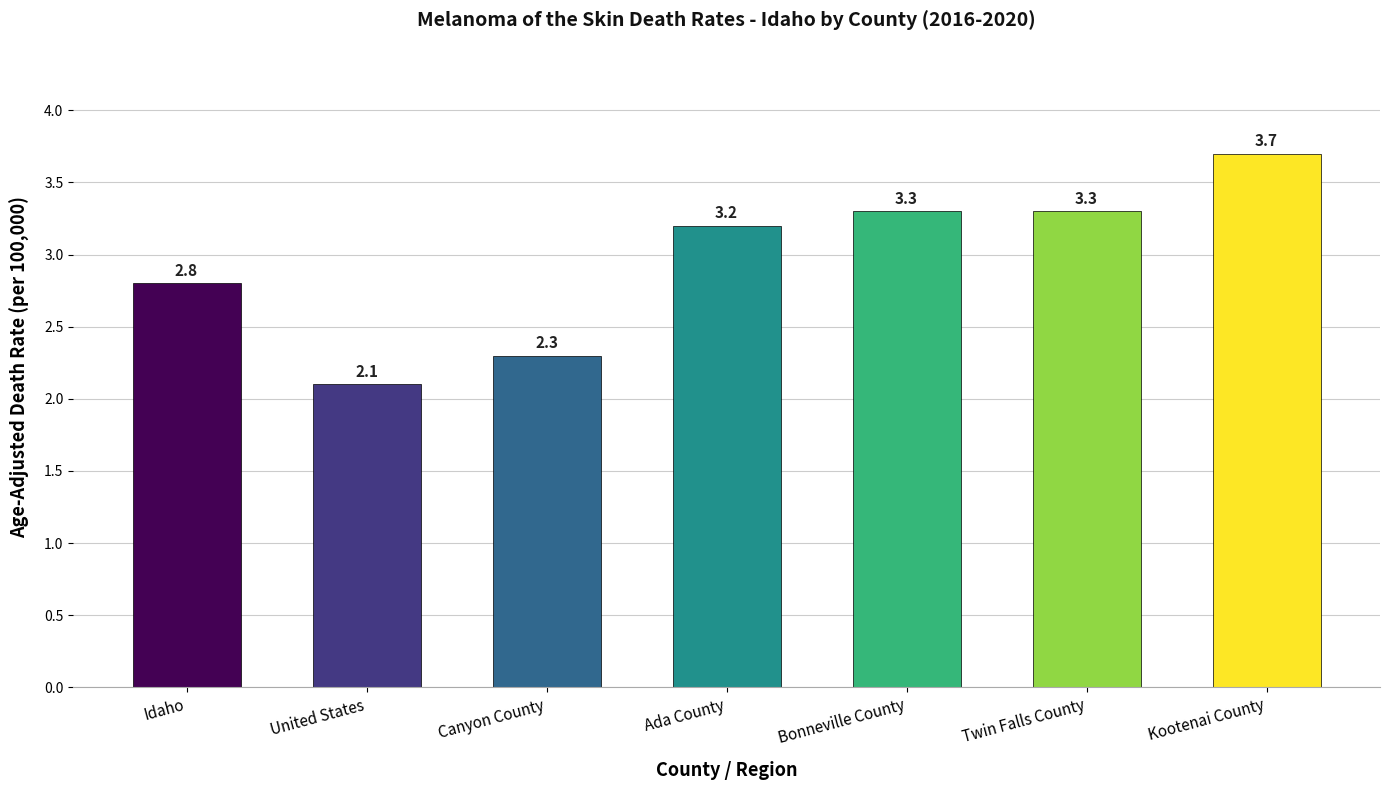

Approximately how many times larger is the value at Kootenai County compared to Twin Falls County?

1.1